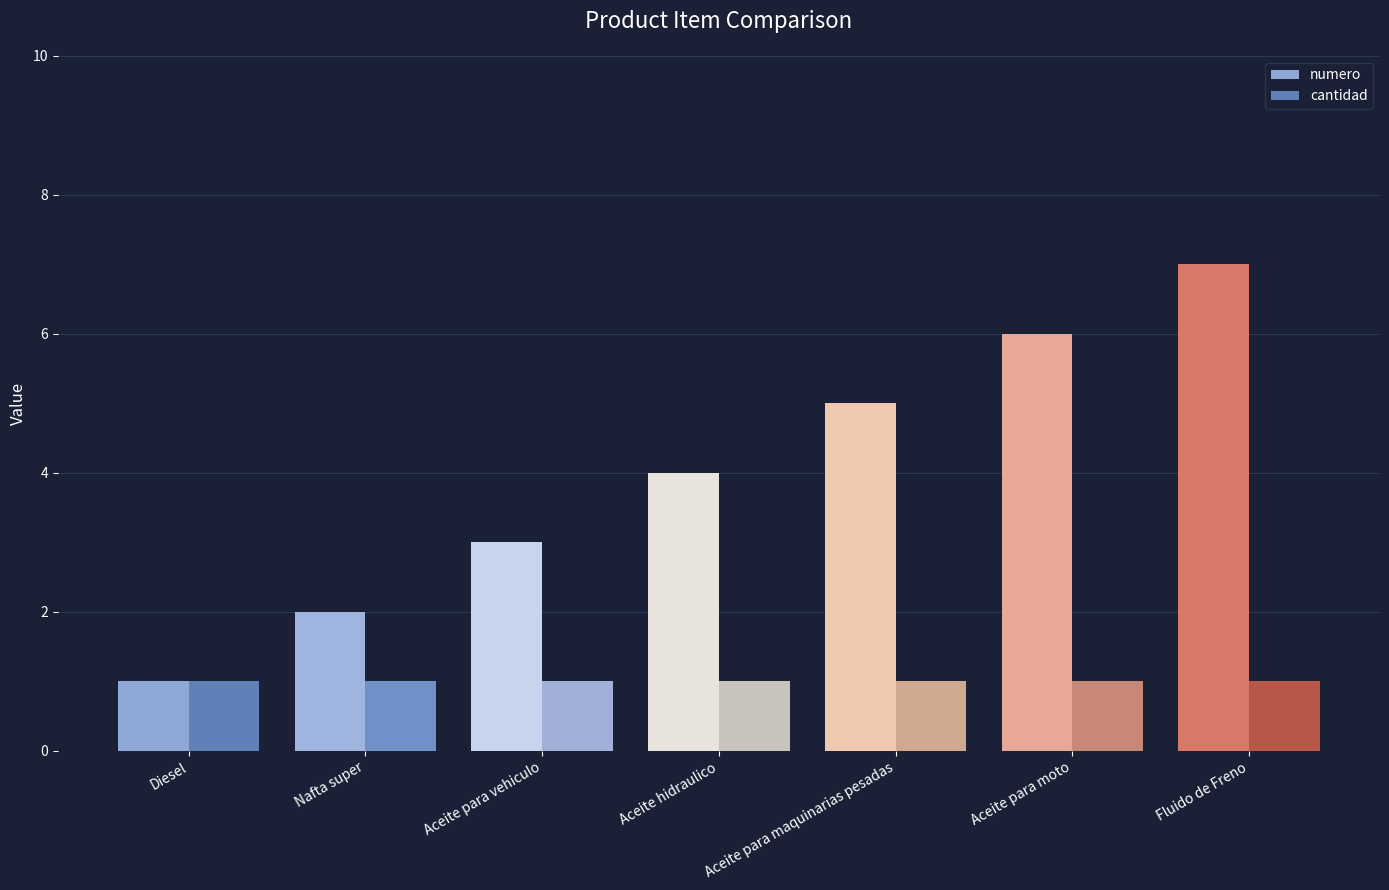

Reading left to right, transcribe all the data shown in this chart.

numero: Diesel=1	Nafta super=2	Aceite para vehiculo=3	Aceite hidraulico=4	Aceite para maquinarias pesadas=5	Aceite para moto=6	Fluido de Freno=7
cantidad: Diesel=1	Nafta super=1	Aceite para vehiculo=1	Aceite hidraulico=1	Aceite para maquinarias pesadas=1	Aceite para moto=1	Fluido de Freno=1